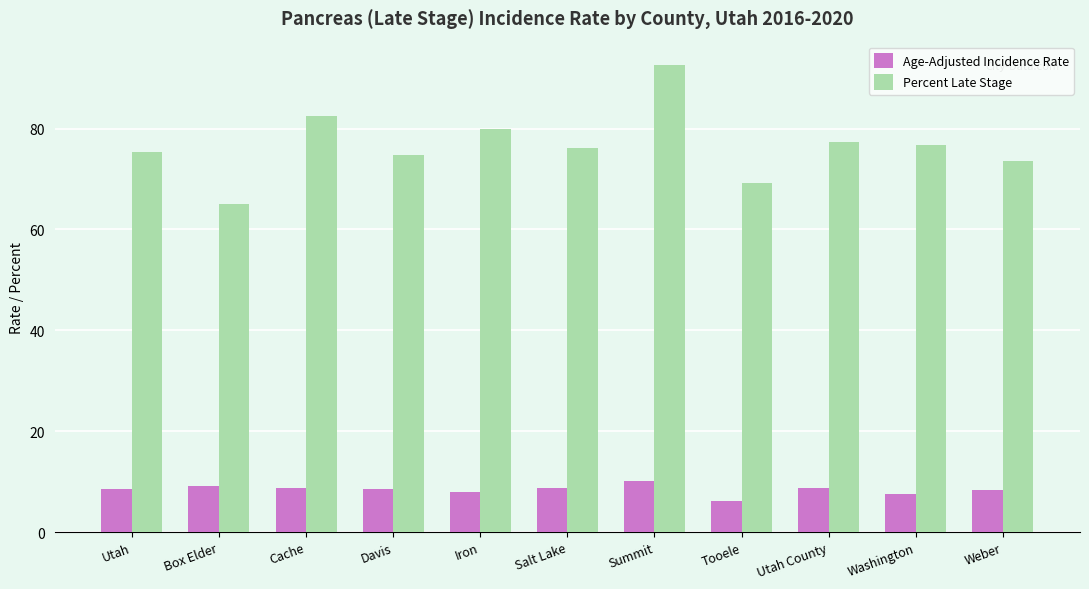

Rank the series by their average value, from highest to lowest.

Percent Late Stage, Age-Adjusted Incidence Rate